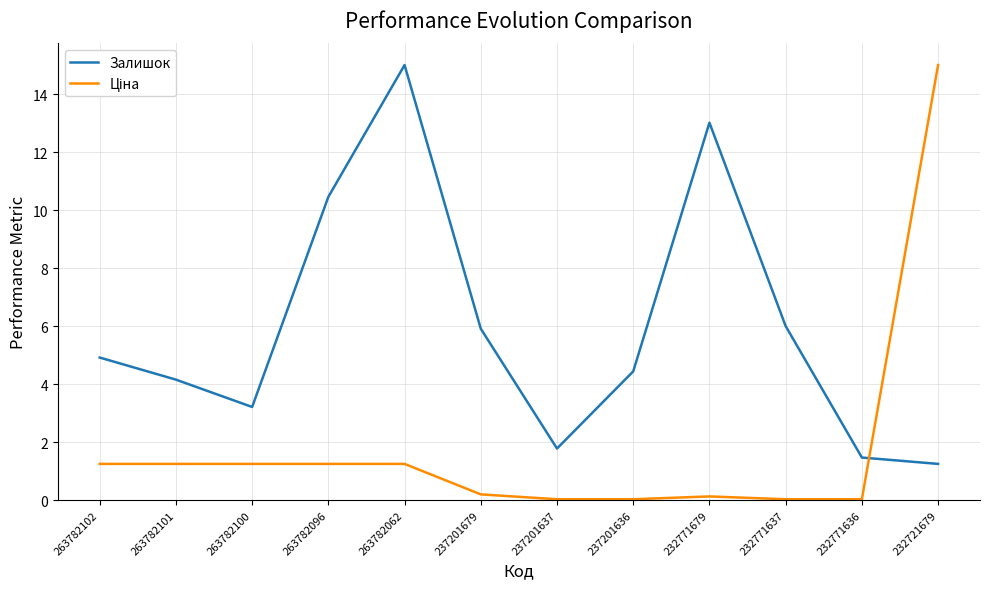

What is the difference between the maximum and minimum values in the Залишок series?

13.7